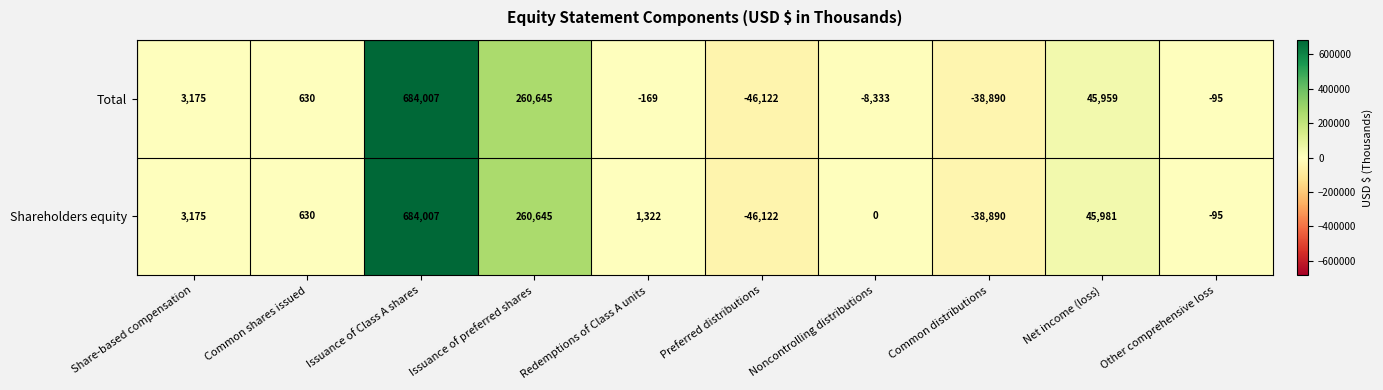

How many values in Shareholders equity are below zero?

3